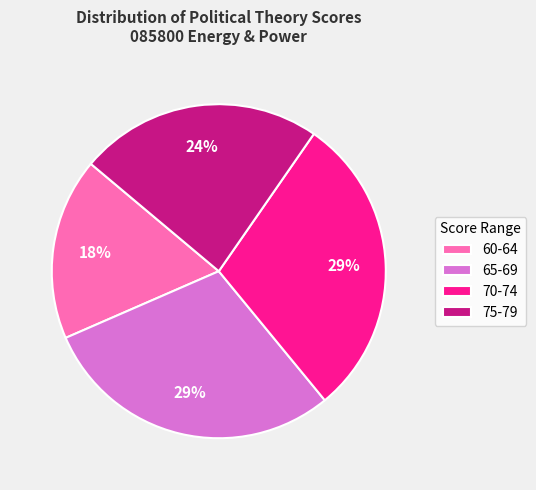

Which category has the smallest portion of the pie?

60-64